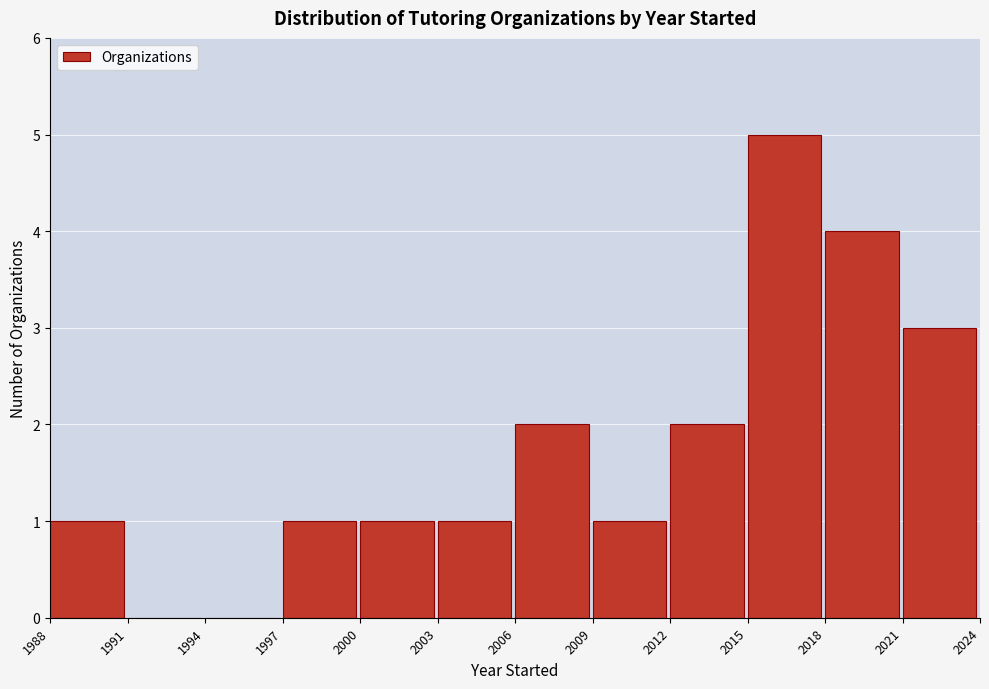

Reading left to right, transcribe this chart: for each bar, give the range it covers on the x-axis and its height. The values are not printed on the chart, so give them approximately, as read against the axis.

1988 to 1991: 1
1991 to 1994: 0
1994 to 1997: 0
1997 to 2000: 1
2000 to 2003: 1
2003 to 2006: 1
2006 to 2009: 2
2009 to 2012: 1
2012 to 2015: 2
2015 to 2018: 5
2018 to 2021: 4
2021 to 2024: 3